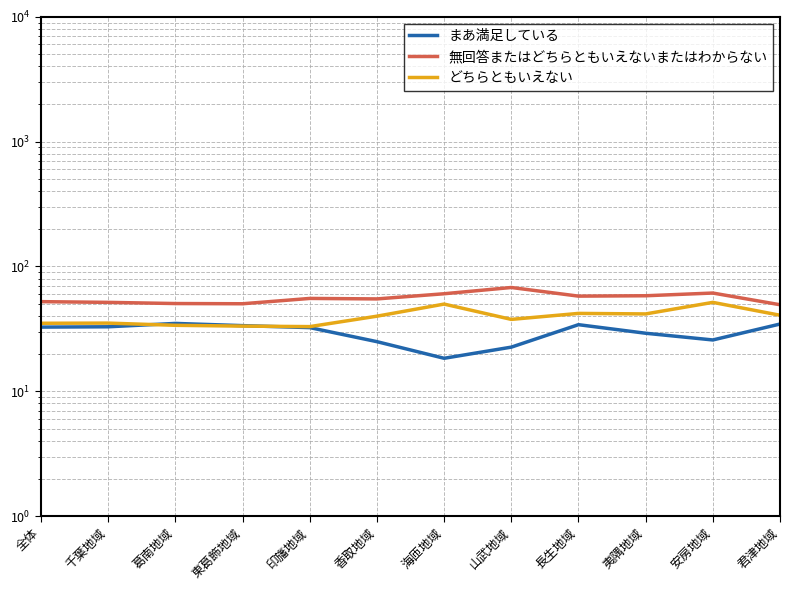

Is the value of どちらともいえない at 千葉地域 greater than the value of まあ満足している at 安房地域?

Yes